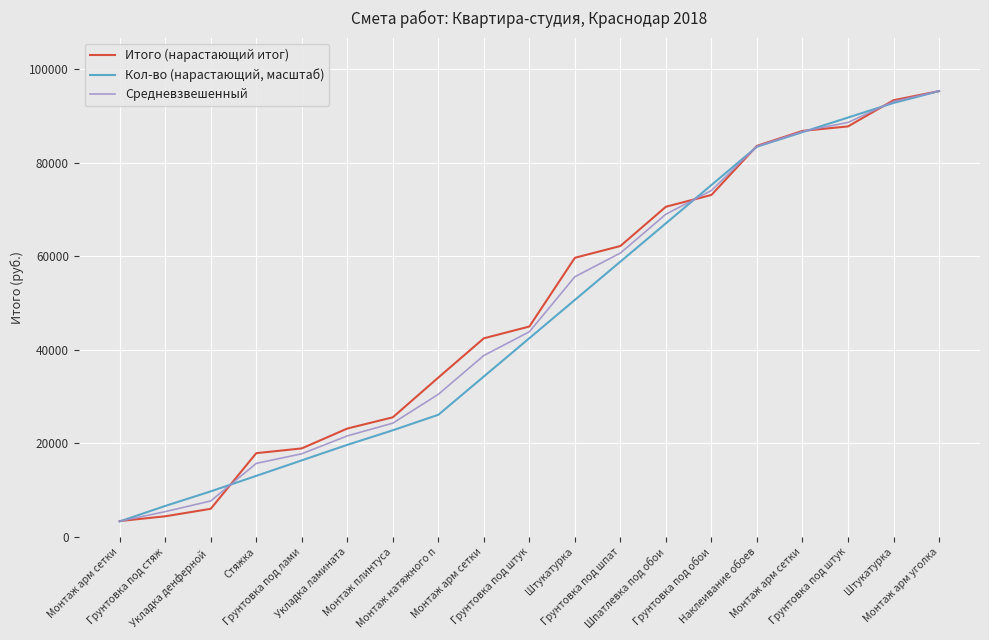

Reading left to right, extract all data points from this chart.

Итого (нарастающий итог): 3400.0	4420.0	6020.0	17920.0	18940.0	23190.0	25590.0	34090.0	42490.0	45010.0	59710.0	62230.0	70630.0	73150.0	83650.0	86850.0	87810.0	93410.0	95360.0
Кол-во (нарастающий, масштаб): 3315.2	6630.3	9750.5	13065.7	16380.9	19696.0	22816.2	26131.4	34321.8	42512.2	50702.7	58893.1	67083.5	75273.9	83464.4	86584.5	89704.7	92824.9	95360.0
Средневзвешенный: 3361.8	5414.7	7698.7	15735.6	17788.4	21617.7	24341.8	30508.6	38814.3	43886.0	55656.7	60728.4	69034.1	74105.8	83566.5	86730.5	88662.6	93146.7	95360.0